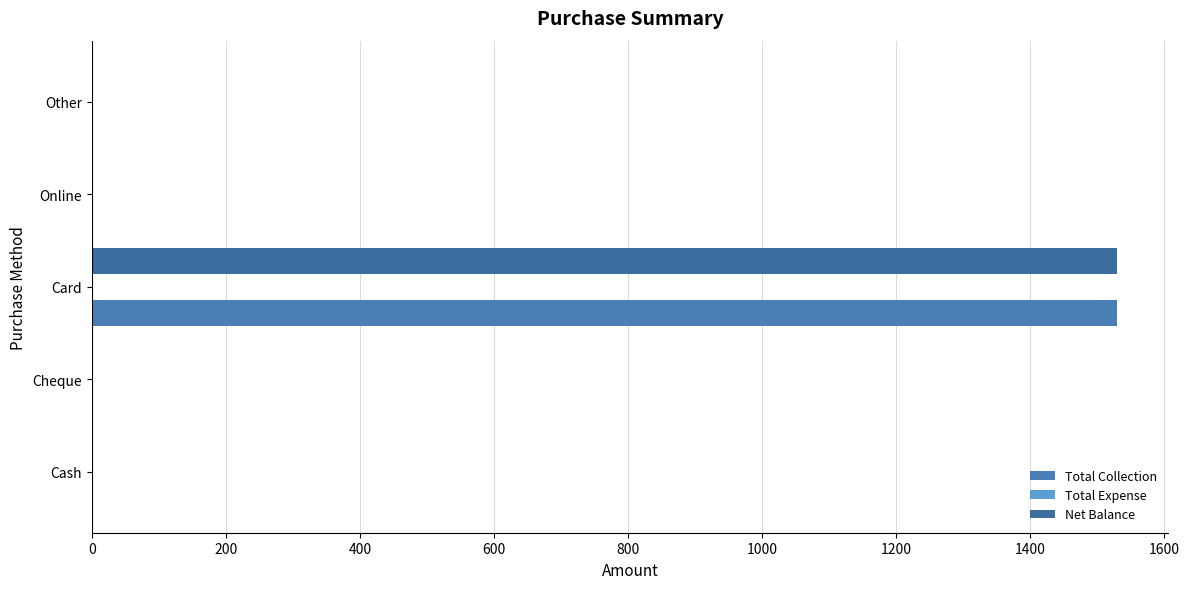

How many values in the Total Collection series exceed 0?

1